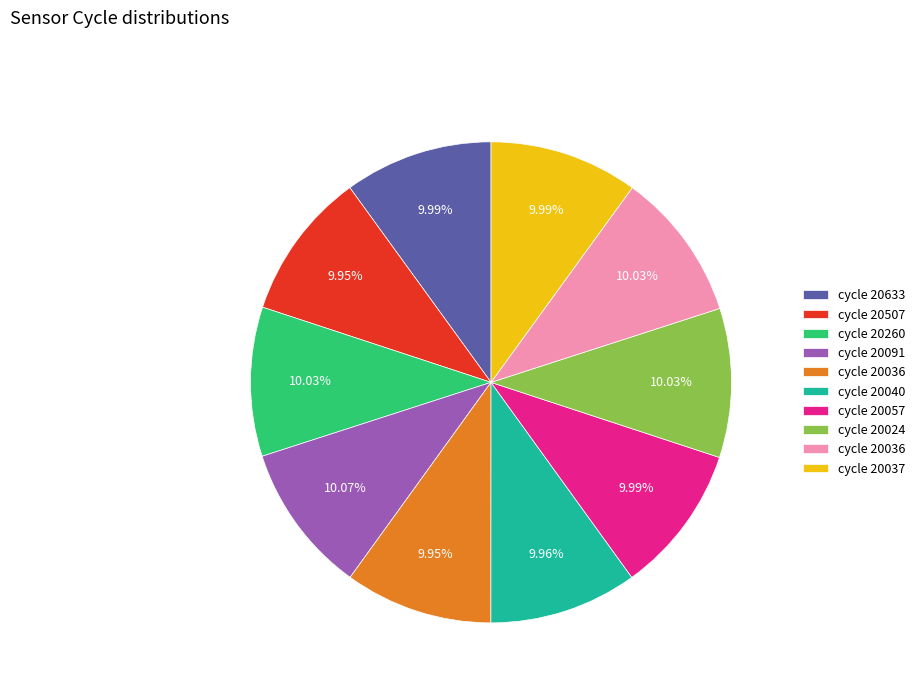

How many slices are in this pie chart?

10